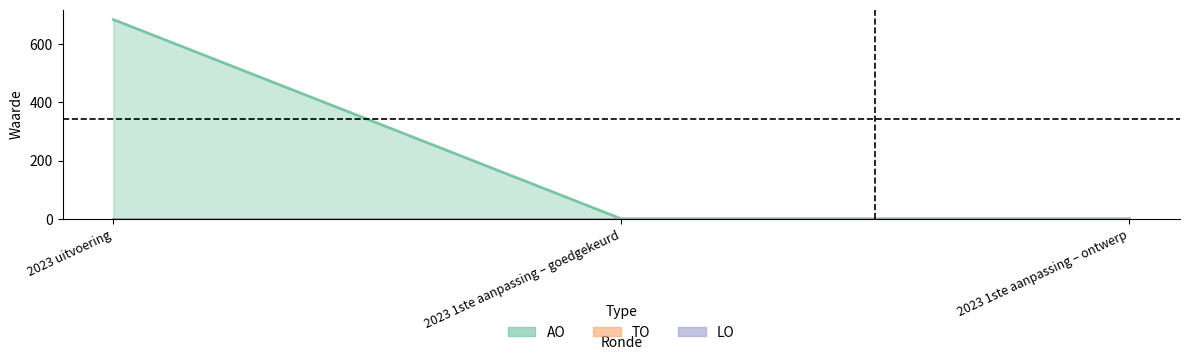

Reading left to right, what are all the values shown in this chart?

AO: 684	0	0
TO: 0	0	0
LO: 0	0	0